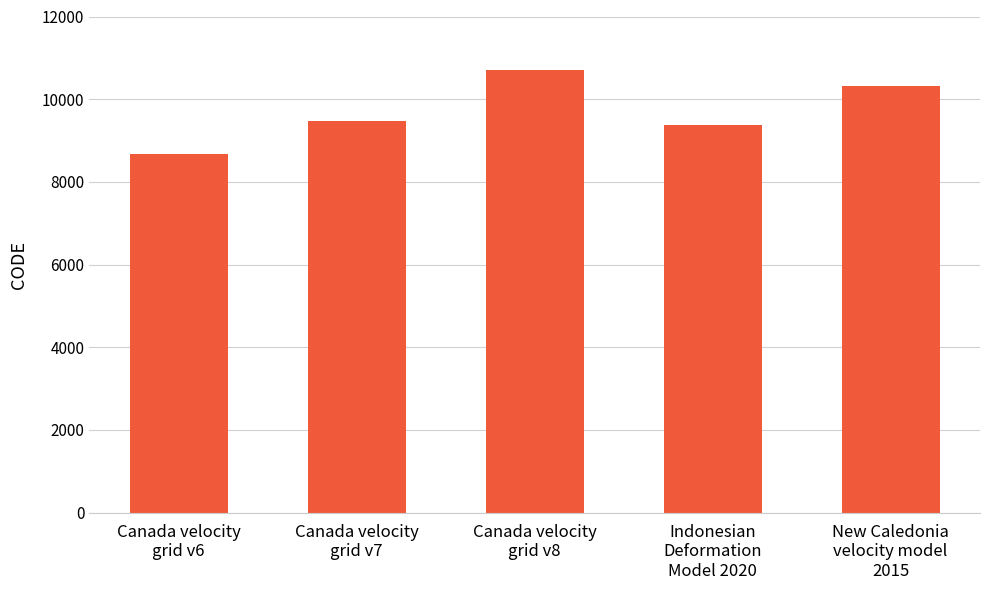

What is the difference between the second highest and second lowest values?

948